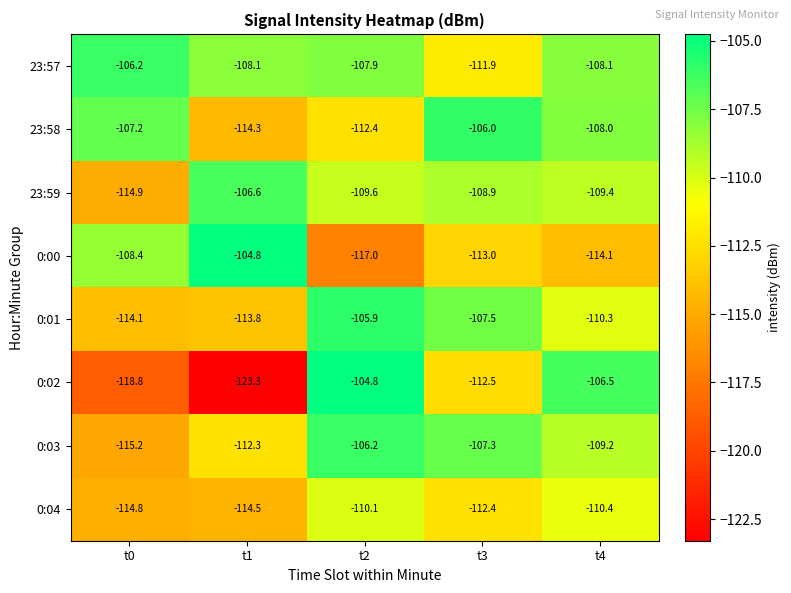

What is the difference between the maximum and minimum values in the 0:02 series?

18.5